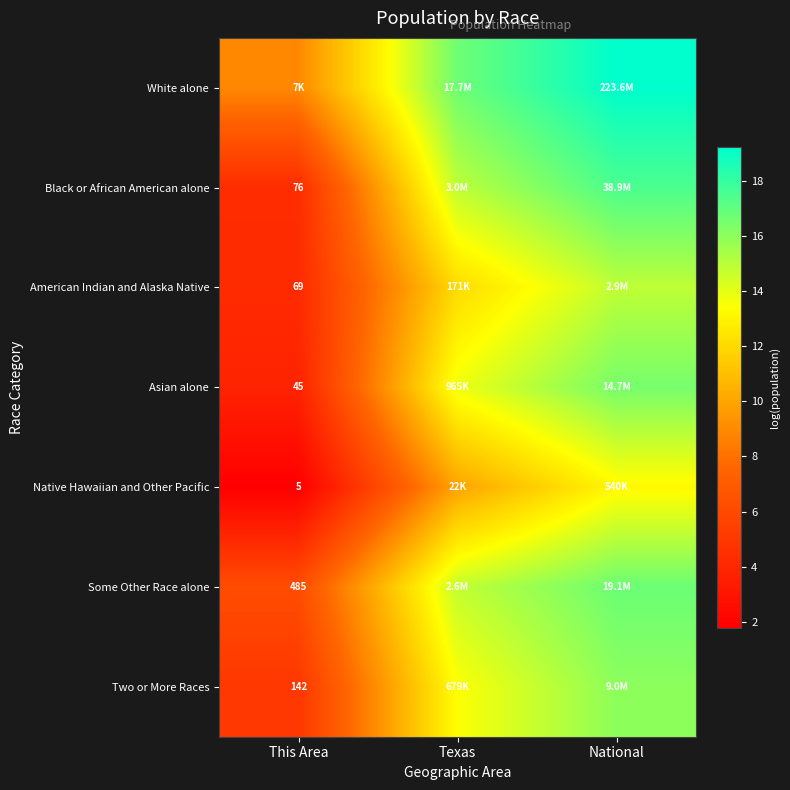

How many distinct data groups are displayed?

7